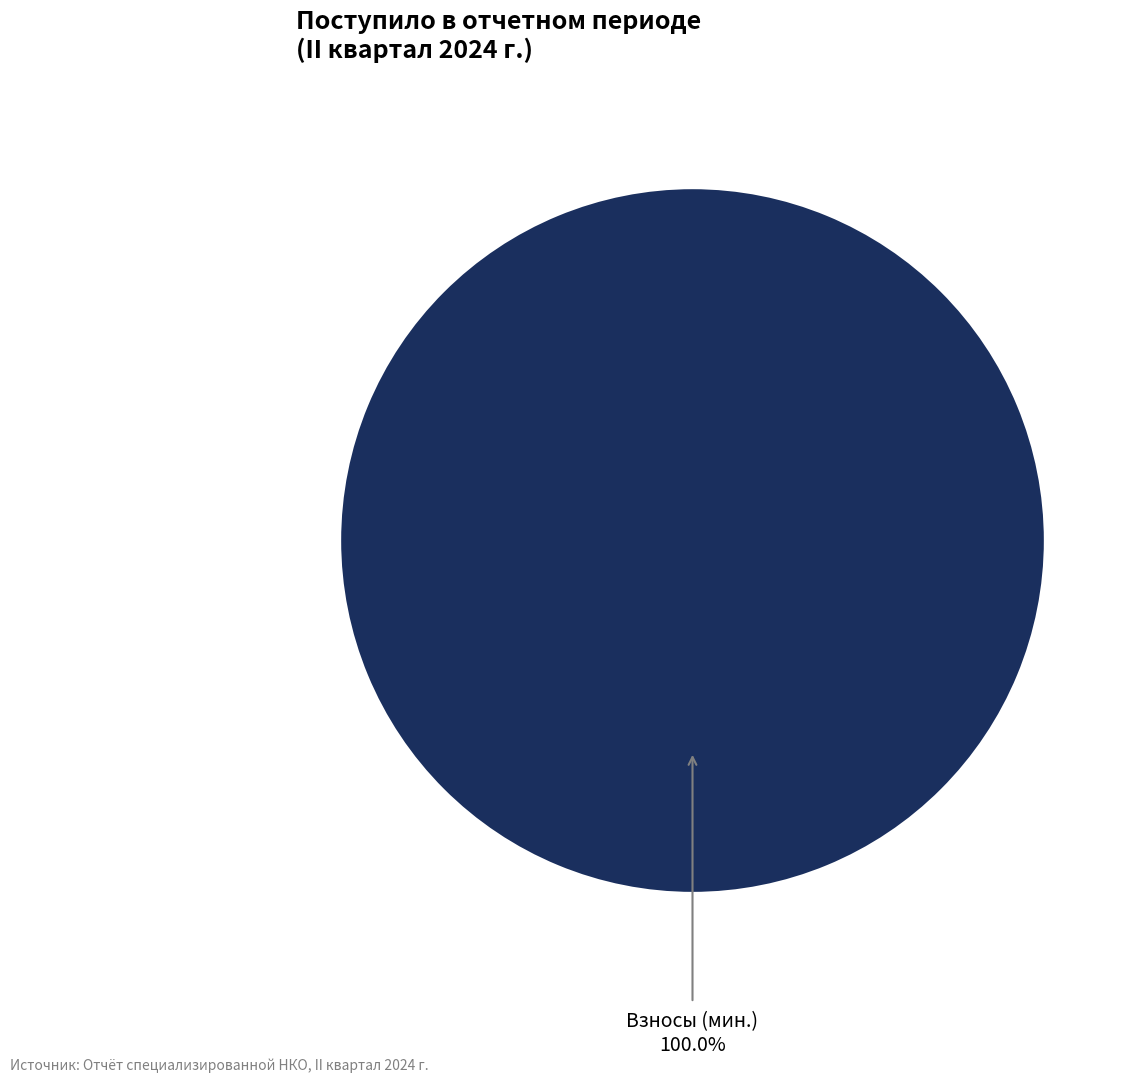

Is there a majority slice in this chart?

Yes